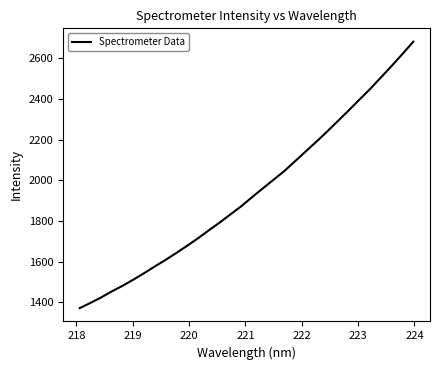

What is the smallest value displayed?

1370.5